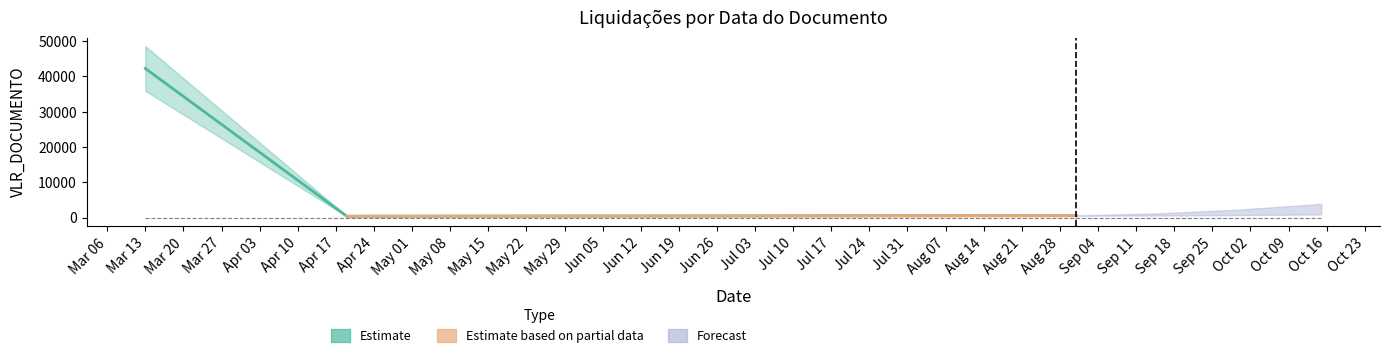

The value at 2023-03-13 is 42260. True or false?

True